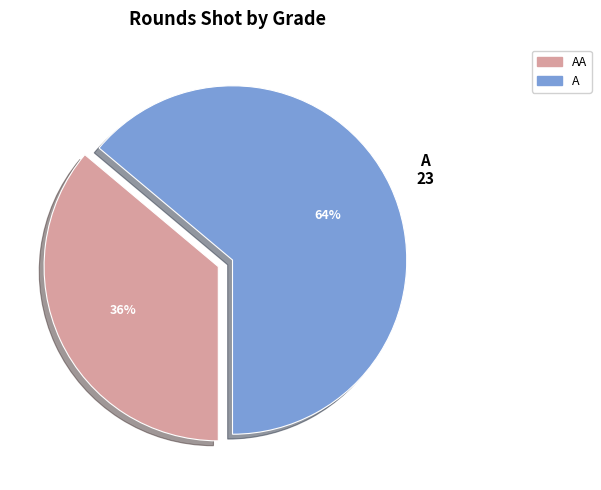

How many slices are in this pie chart?

2